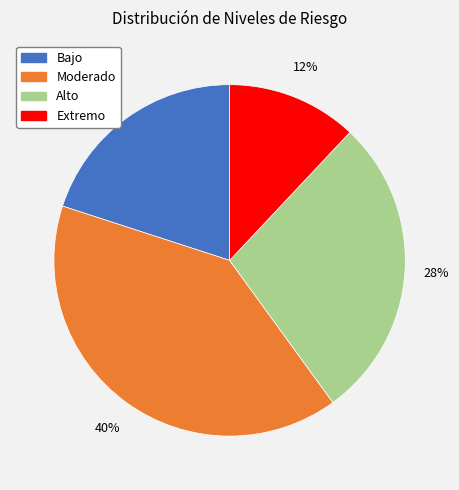

Which slice is the largest?

Moderado